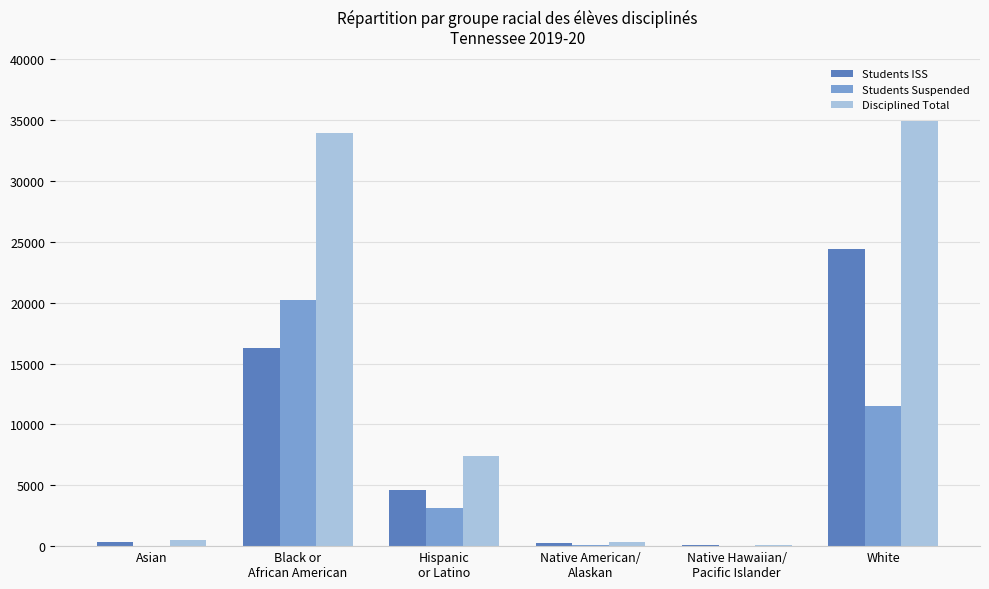

Which series has the largest total across all categories?

Disciplined Total